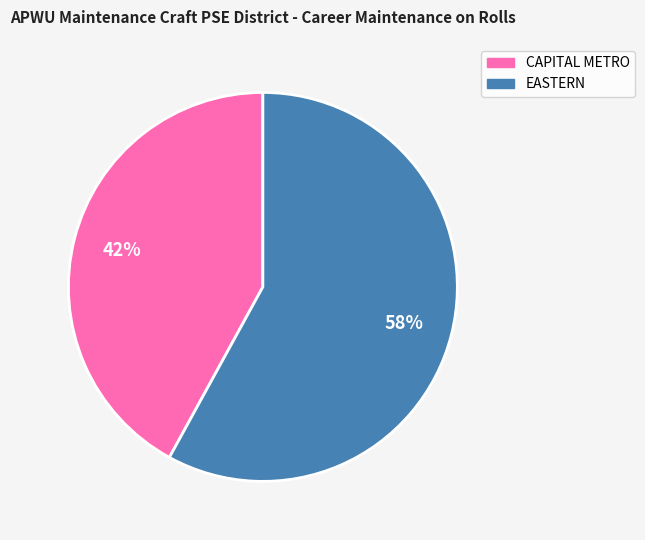

Is it true that EASTERN is 58% of the pie?

True